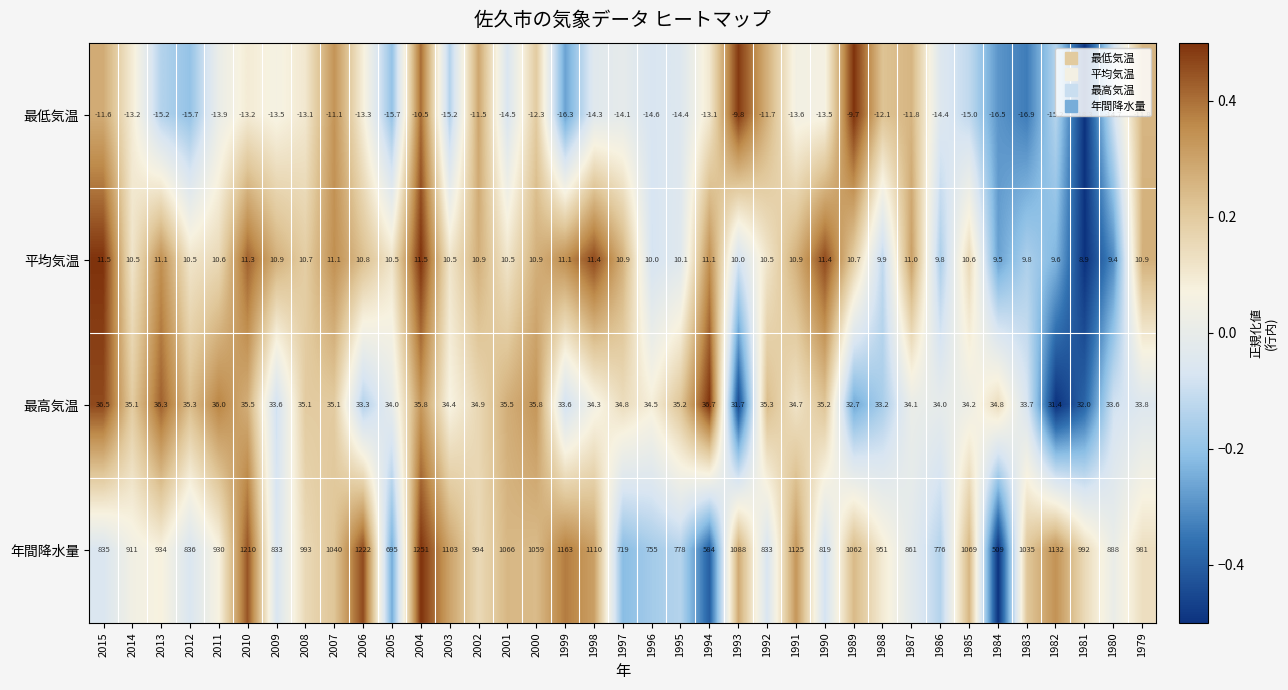

Rank the series by their maximum value, from lowest to highest.

最低気温, 平均気温, 最高気温, 年間降水量